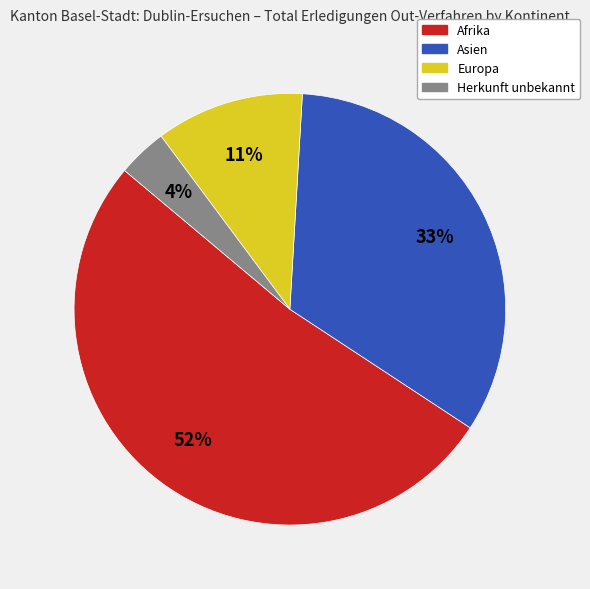

Is there any slice that represents more than half of the pie?

Yes